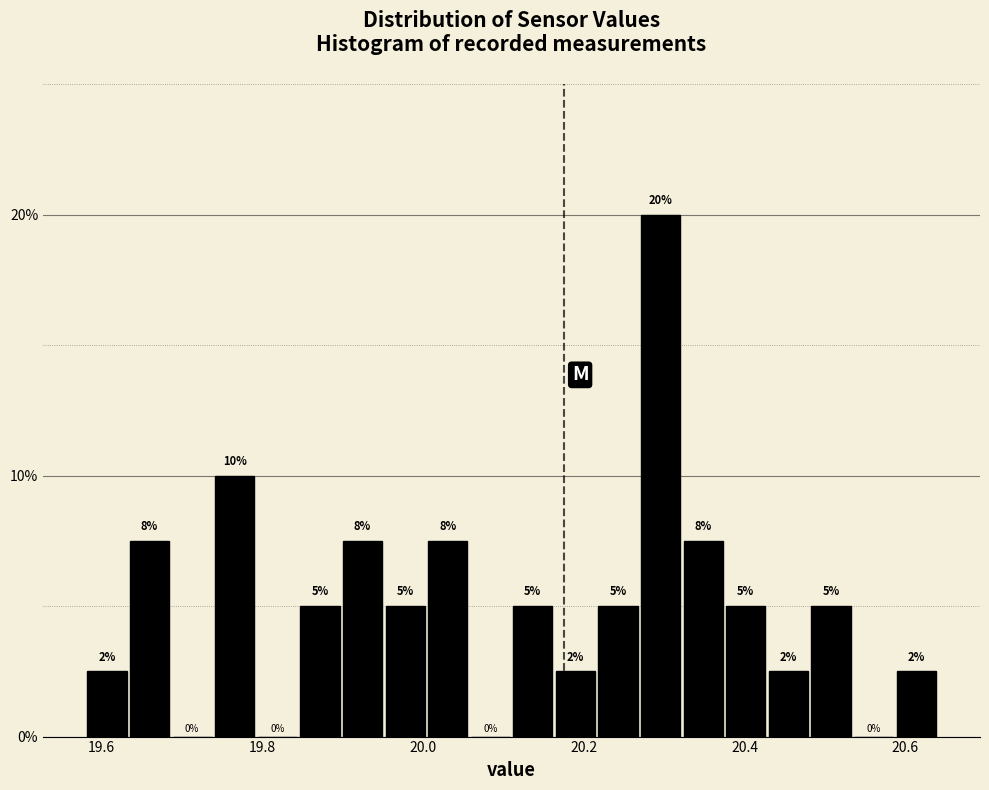

Read against the x-axis, roughly where is the centre of the tallest bar?

20.30